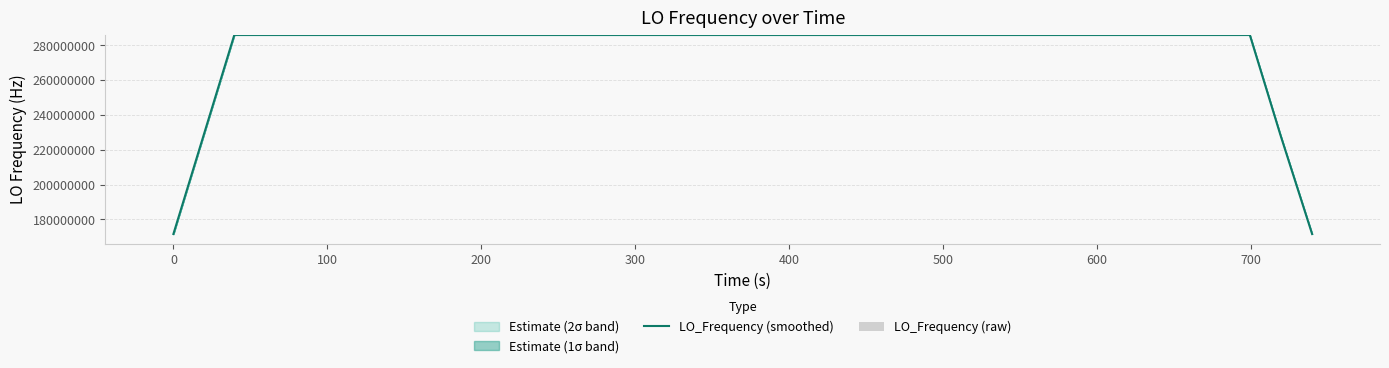

What is the maximum value for LO_Frequency (smoothed)?

286047021.1